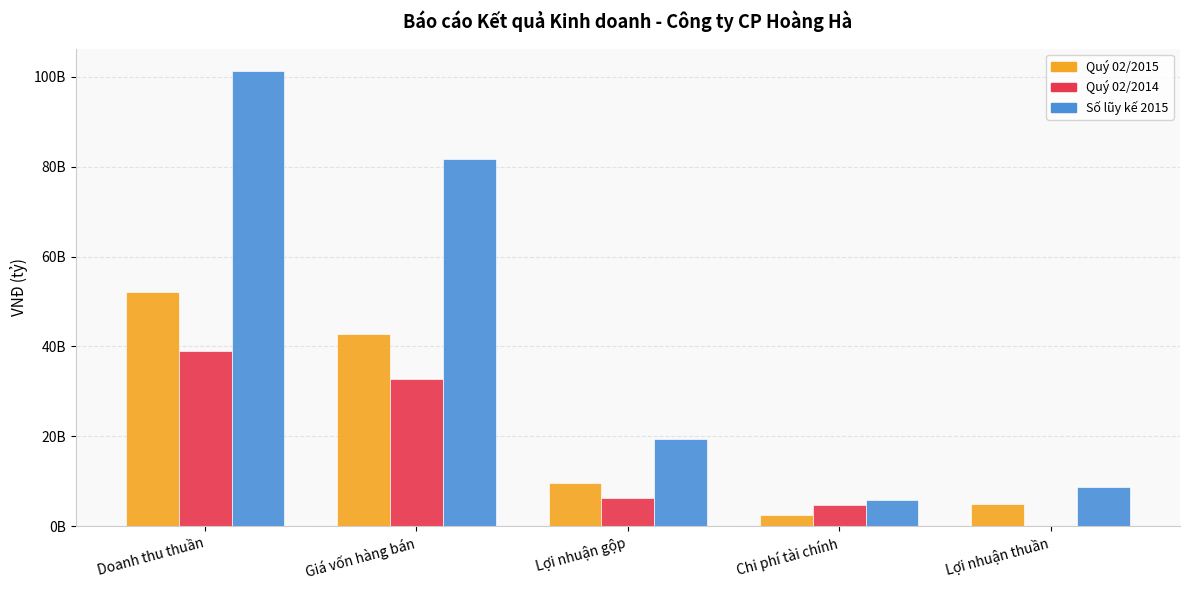

The value of Quý 02/2015 at Chi phí tài chính is 3484622863. True or false?

False